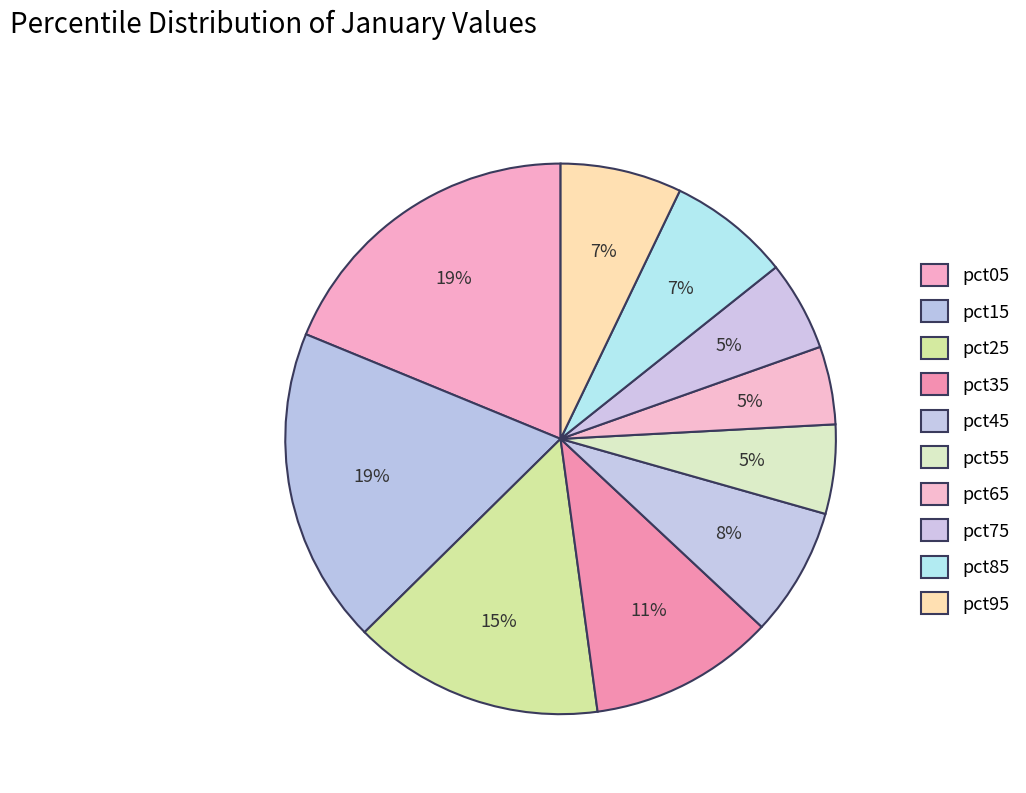

What percentage is the pct85 slice, to the nearest percent?

7%